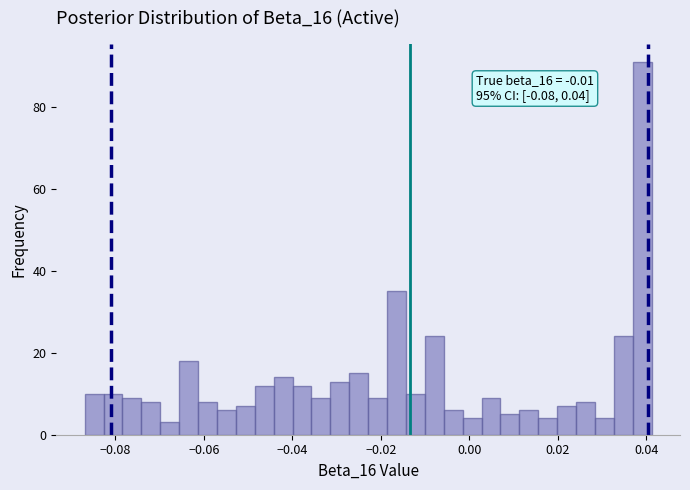

Read against the x-axis, roughly where is the centre of the tallest bar?

0.040